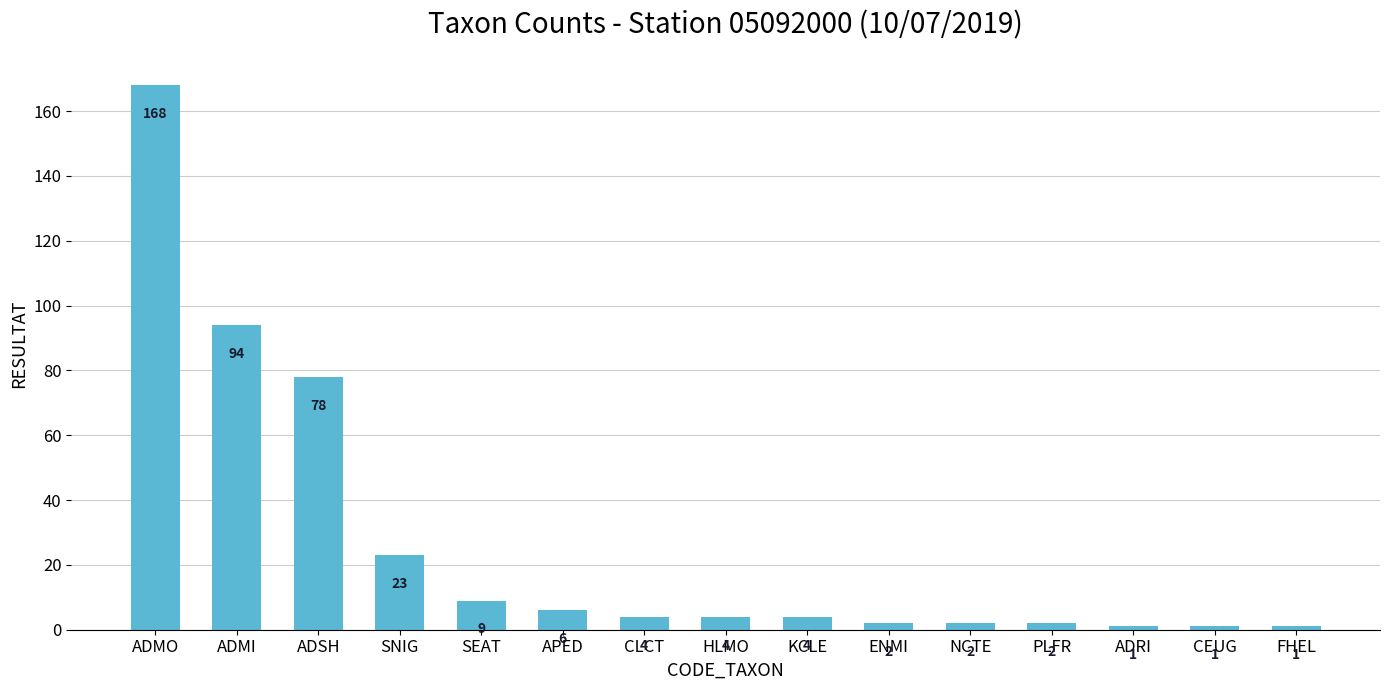

Which has a higher value, CEUG or ENMI?

ENMI